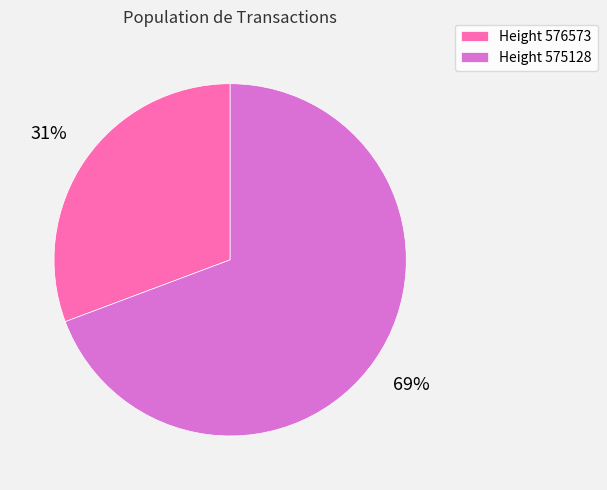

Which slice is the largest?

Height 575128